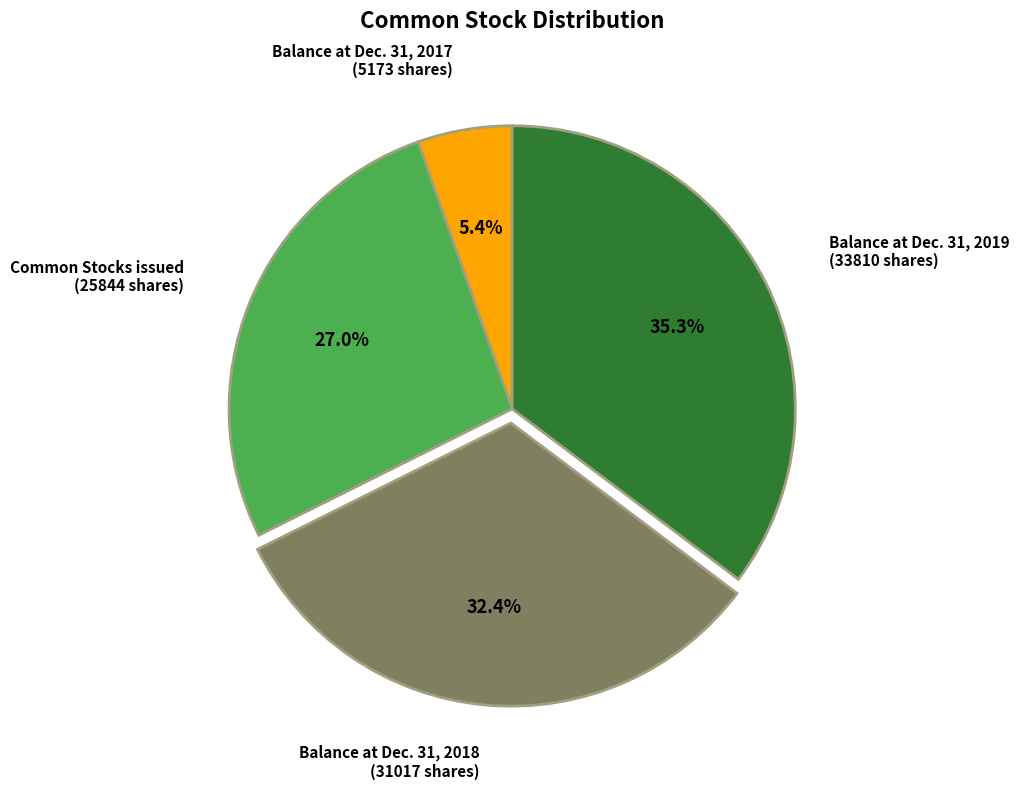

Is there a majority slice in this chart?

No